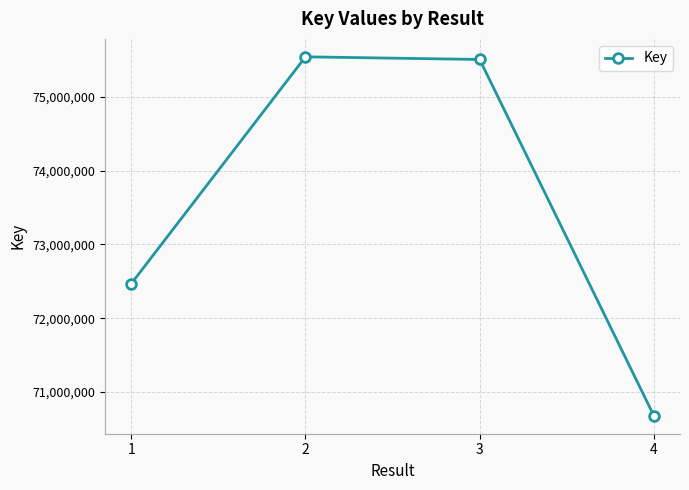

What is the average value?

73548472